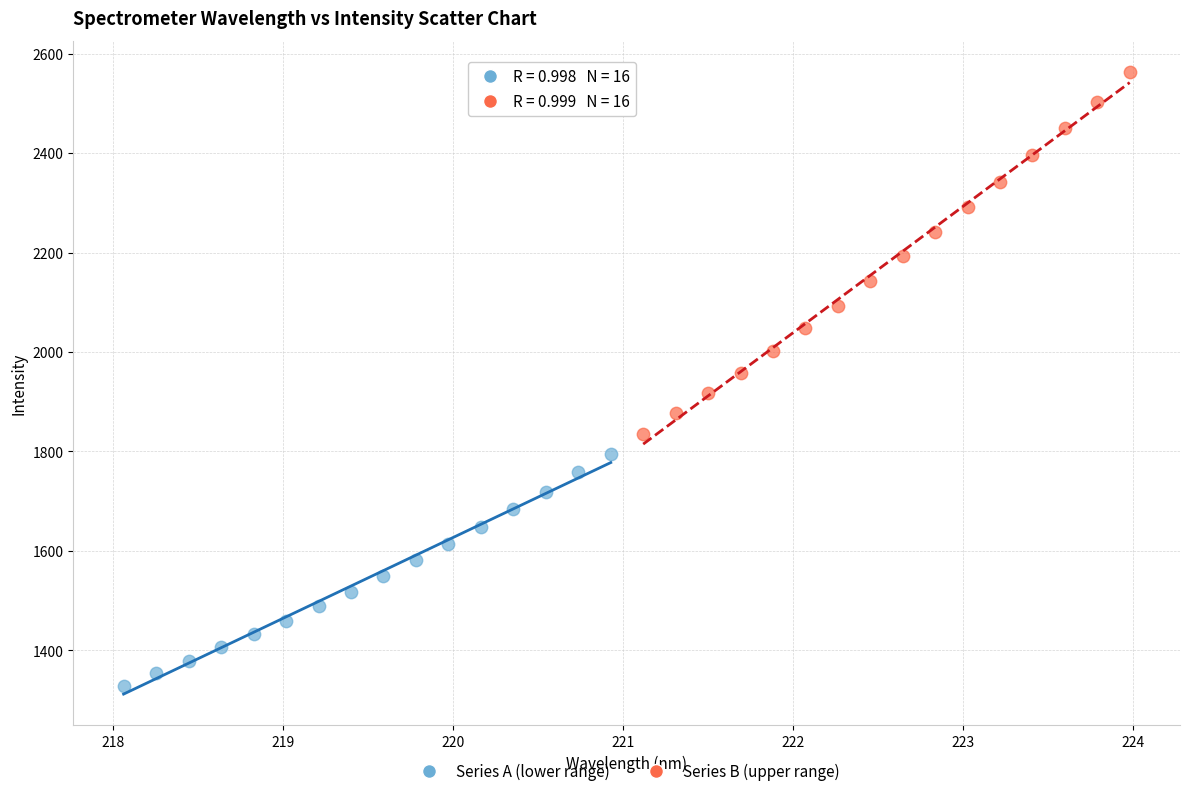

Which series reaches the maximum Y coordinate?

Series B (upper range)